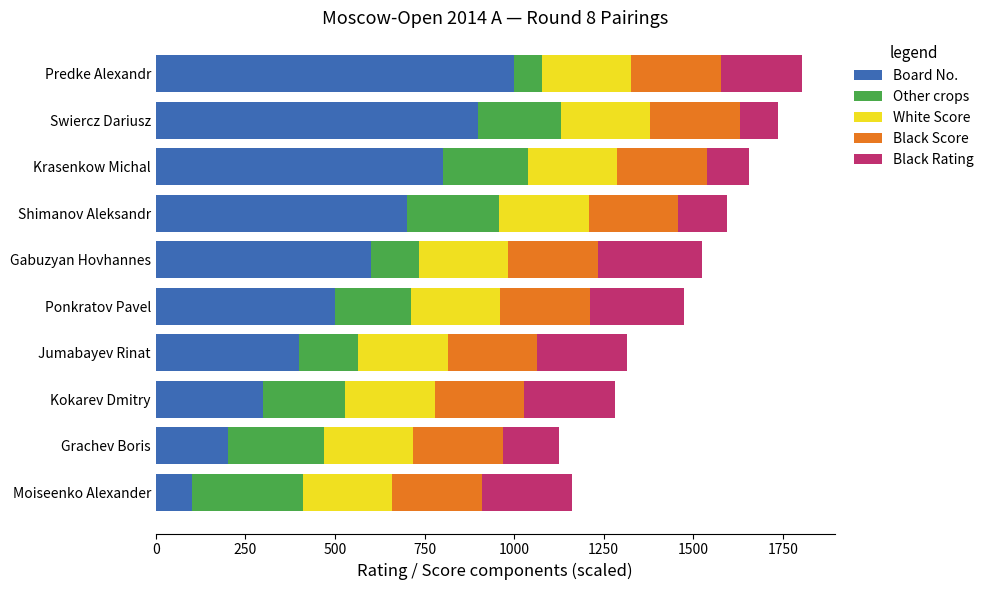

What is the highest value of the Board No. series?

1000